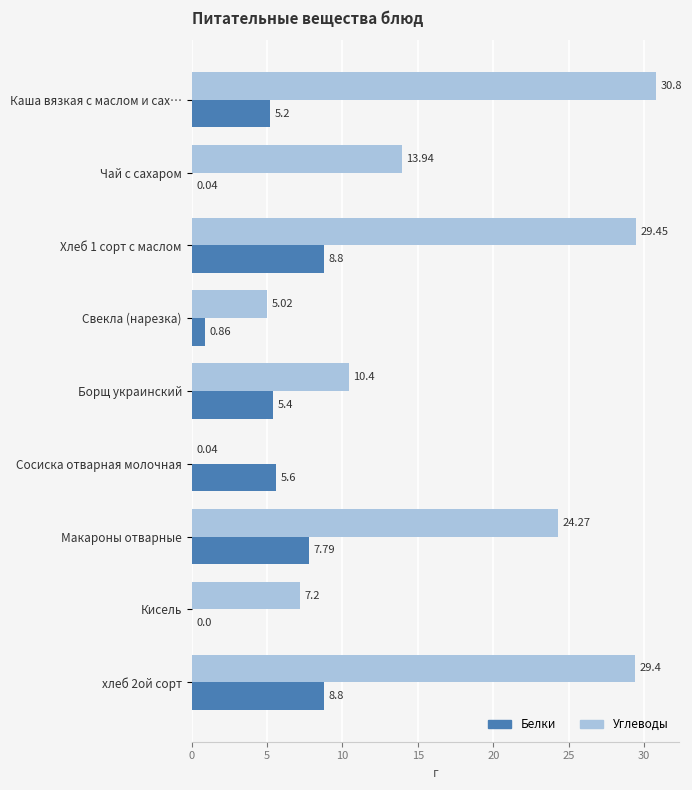

Which series has the largest total across all categories?

Углеводы